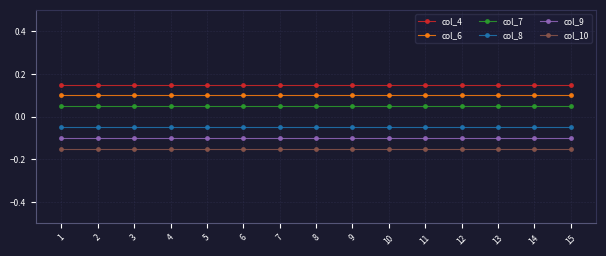

At which category is the sum across all series the highest?

1